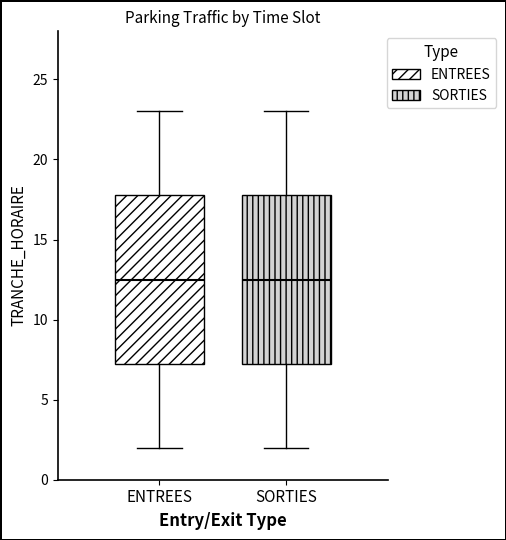

Reading left to right, read every box against the y-axis: the position of its median line, the range the box covers, and the ends of its whiskers. The values are not printed on the chart, so give them approximately, as read against the axis.

ENTREES: median 12.5, box 7.5 to 18.0, whiskers 2.0 to 23.0
SORTIES: median 12.5, box 7.5 to 18.0, whiskers 2.0 to 23.0